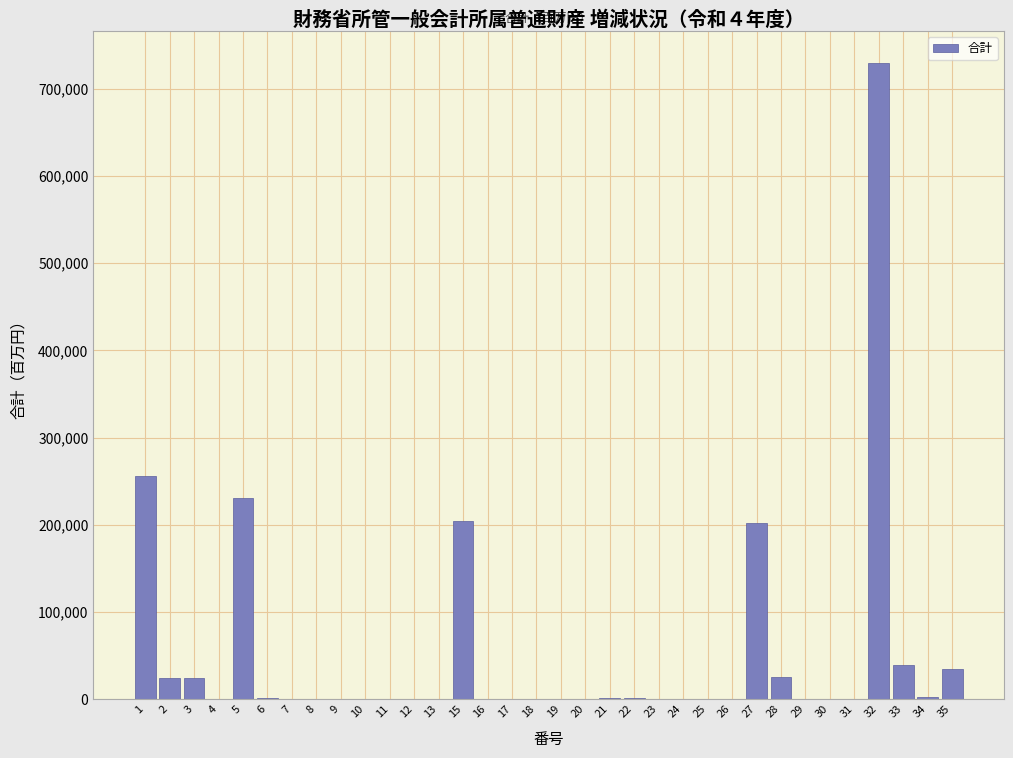

The value at 18 is 371336. True or false?

False